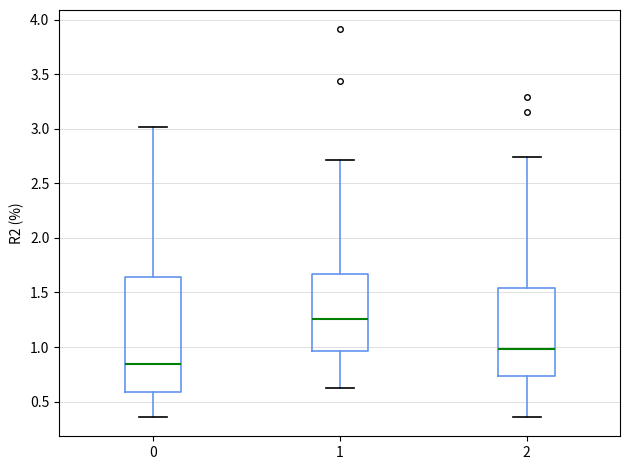

Where is the upper edge of the box at x = 1 on the y-axis? The values are not printed on the chart, so give them approximately, as read against the axis.

1.65